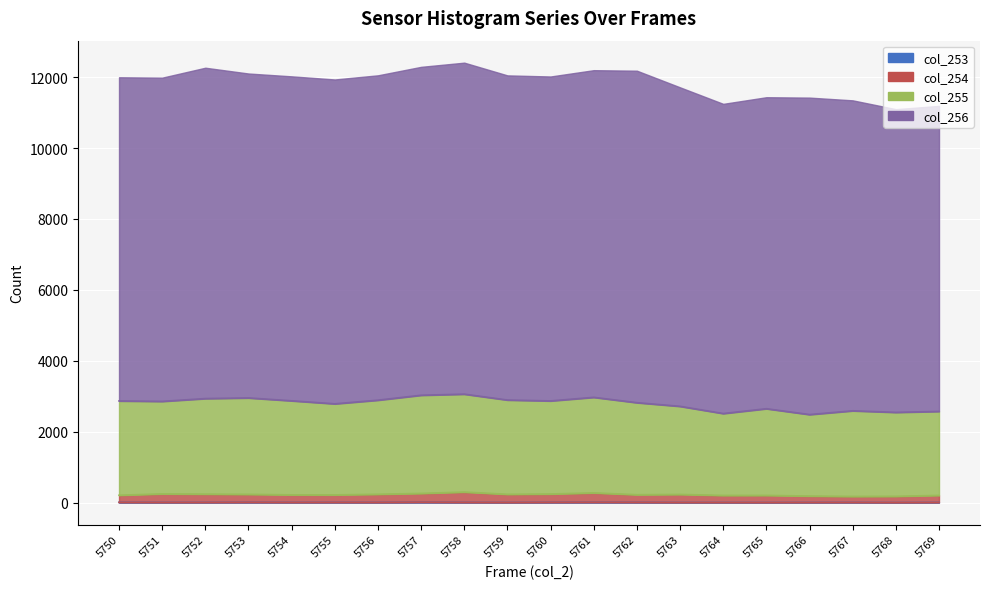

List the labels in order of col_253 value, smallest first.

5768, 5765, 5759, 5763, 5764, 5766, 5751, 5752, 5754, 5756, 5767, 5769, 5755, 5758, 5750, 5760, 5762, 5753, 5761, 5757